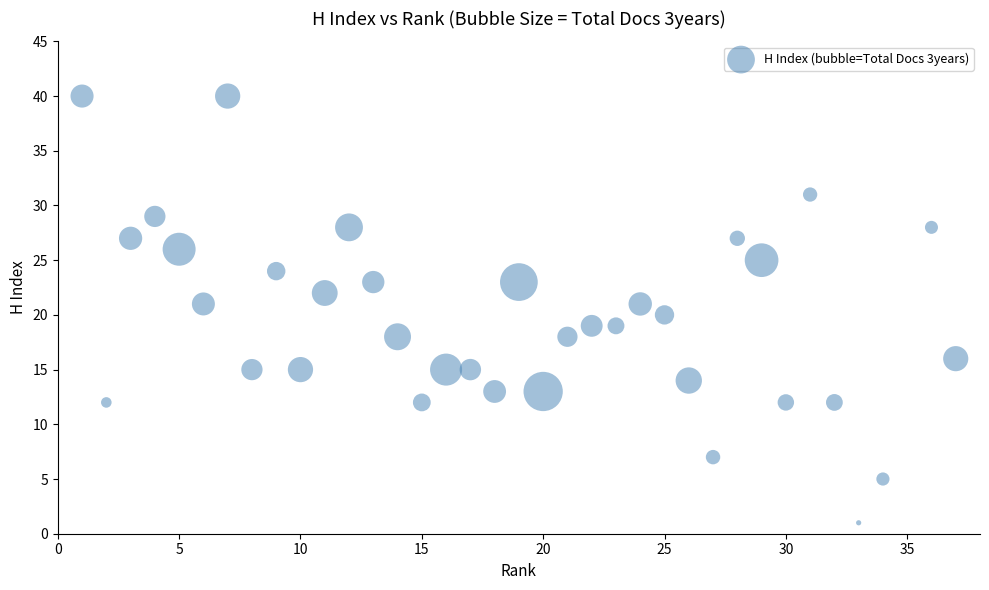

What is the range of X values (max minus min)?

36